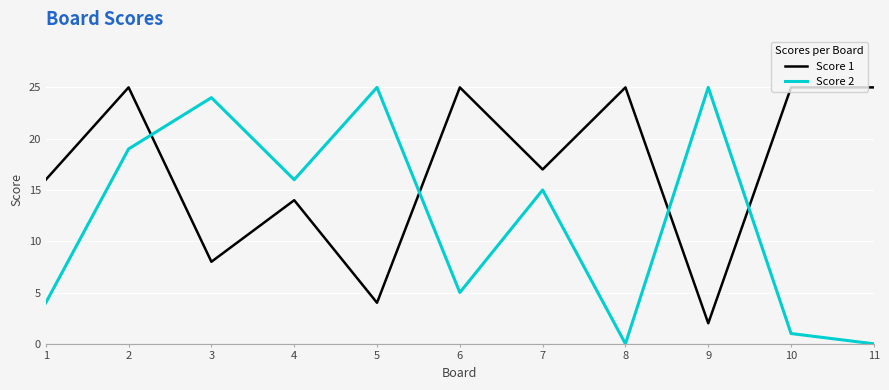

Which series has the widest spread of values?

Score 2